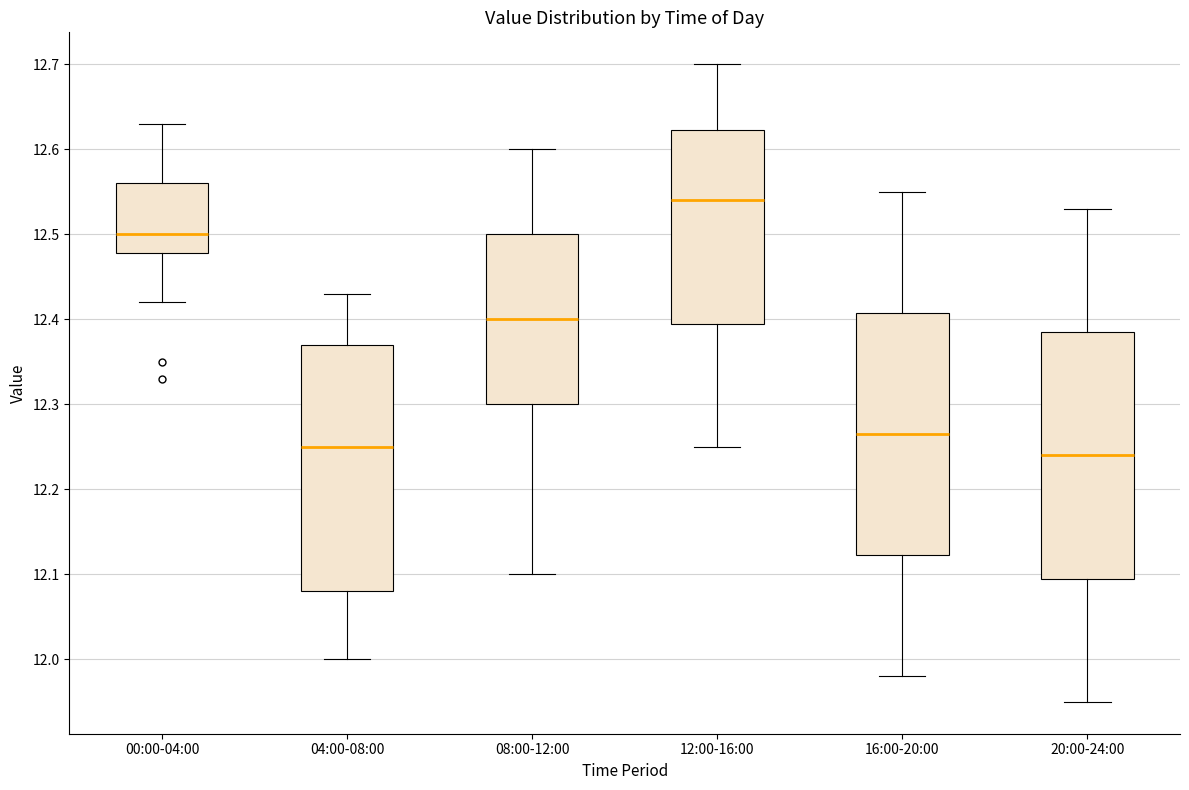

Reading left to right, transcribe this box plot: for each box, give where its median line is, the range the box spans, and where its two whiskers end, as read against the y-axis. The values are not printed on the chart, so give them approximately, as read against the axis.

00:00-04:00: median 12.50, box 12.48 to 12.56, whiskers 12.42 to 12.63
04:00-08:00: median 12.25, box 12.08 to 12.37, whiskers 12.00 to 12.43
08:00-12:00: median 12.40, box 12.30 to 12.50, whiskers 12.10 to 12.60
12:00-16:00: median 12.54, box 12.40 to 12.62, whiskers 12.25 to 12.70
16:00-20:00: median 12.27, box 12.12 to 12.41, whiskers 11.98 to 12.55
20:00-24:00: median 12.24, box 12.10 to 12.39, whiskers 11.95 to 12.53